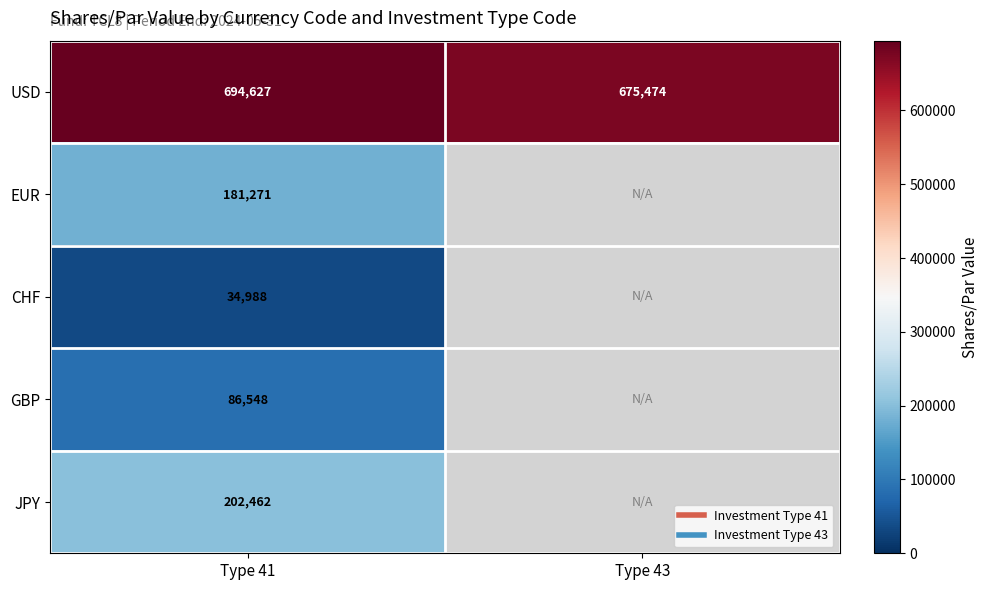

Count the USD values in the range 675474 to 694627.

2